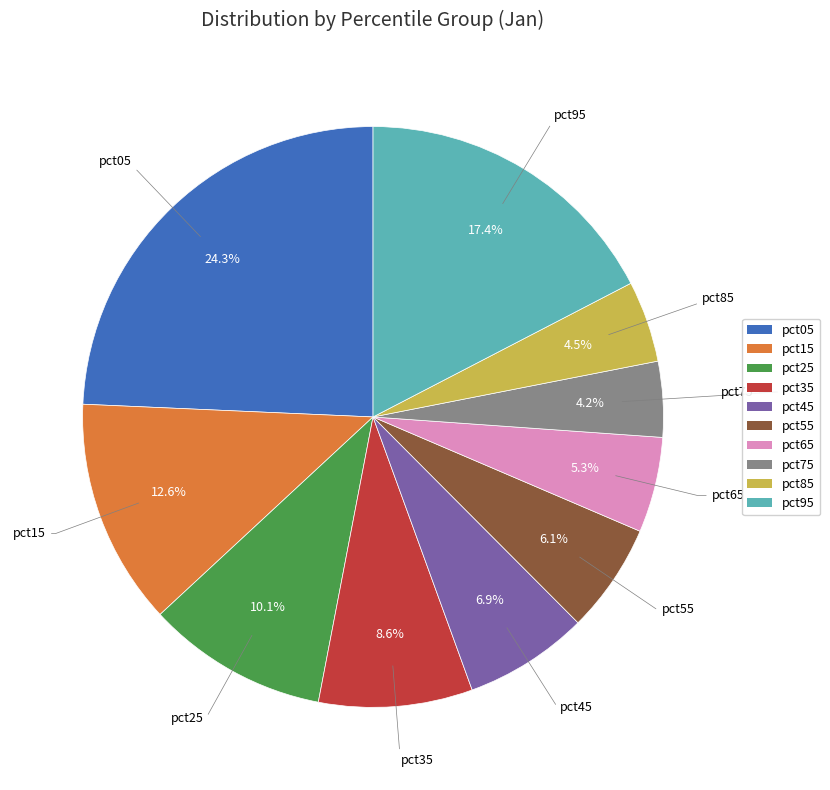

Is it true that pct75 is 4% of the pie?

True